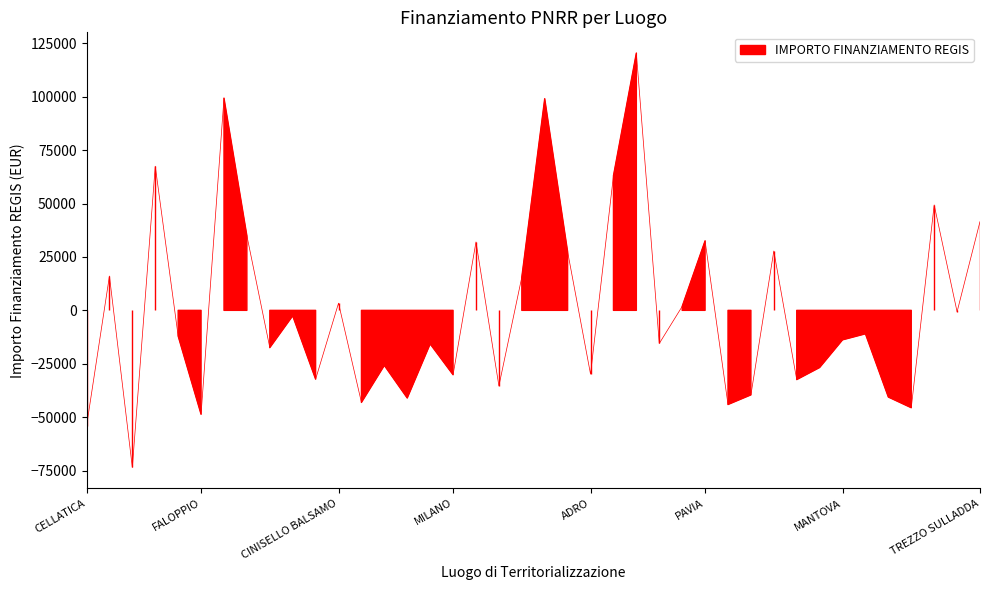

Reading left to right, extract all data points from this chart.

-54210.5	16069.5	-73525.1	67469.7	-12041.3	-48634.9	99312.6	34902.2	-17456.4	-2560.2	-32197.3	3364.8	-43094.4	-25769.0	-41026.1	-15716.3	-30134.2	32024.6	-35368.5	15534.8	99048.8	27419.8	-29857.7	62943.8	120408.0	-15510.6	1837.5	32526.0	-44073.5	-39567.3	27777.6	-32411.3	-26759.0	-13806.9	-10988.8	-40573.5	-45573.0	49349.3	-672.3	41539.4